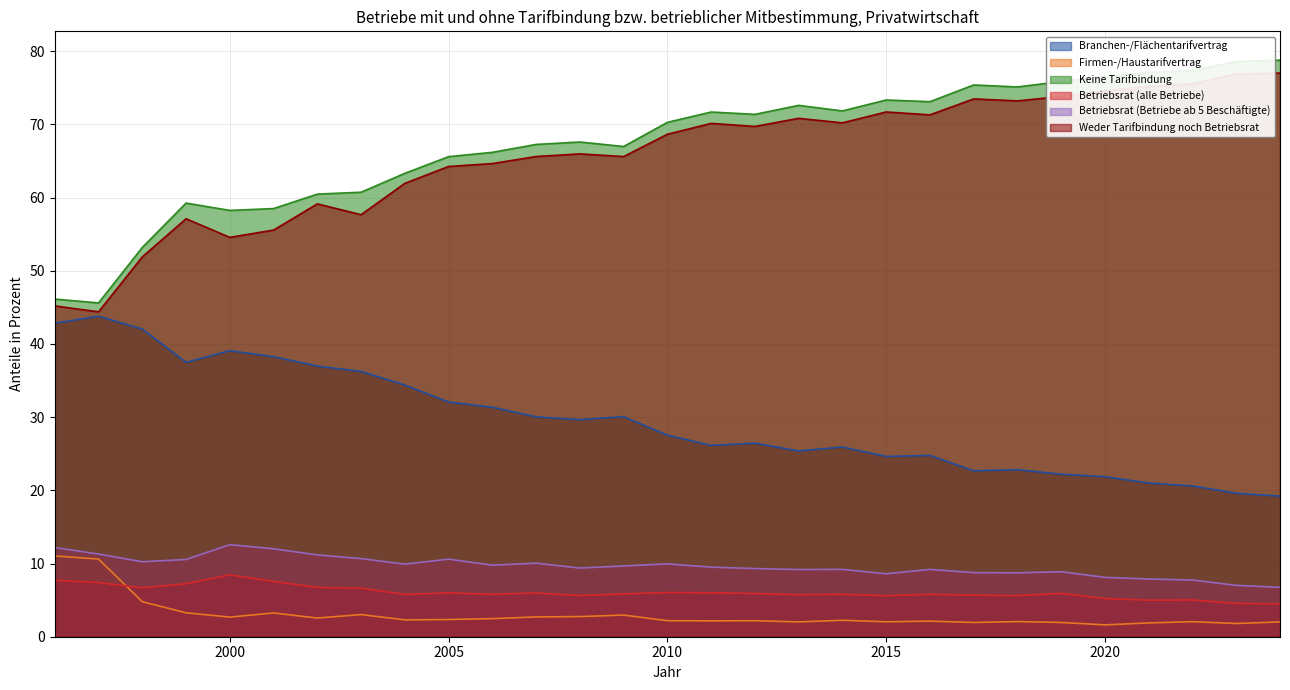

Where does the Firmen-/Haustarifvertrag series first go above 2?

1996